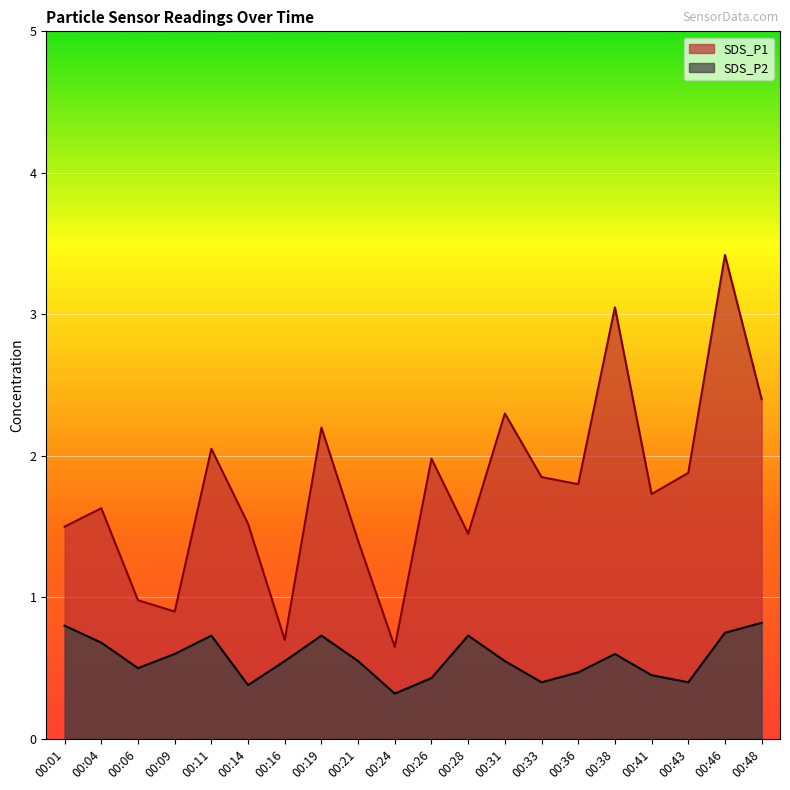

What is the average value of the SDS_P2 series?

0.6